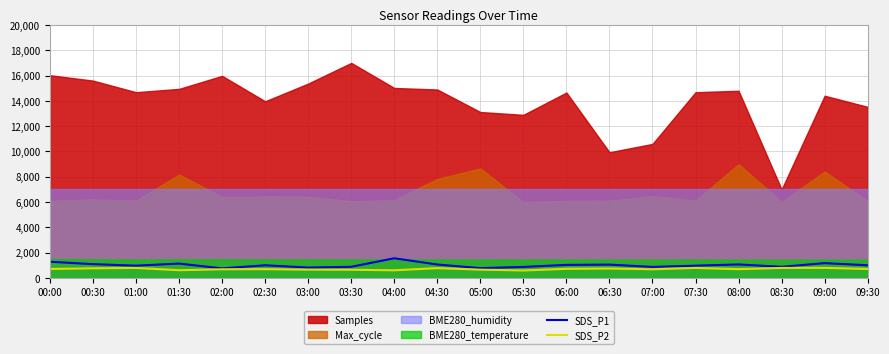

The value of SDS_P2 at 08:30 is 795.0. True or false?

True